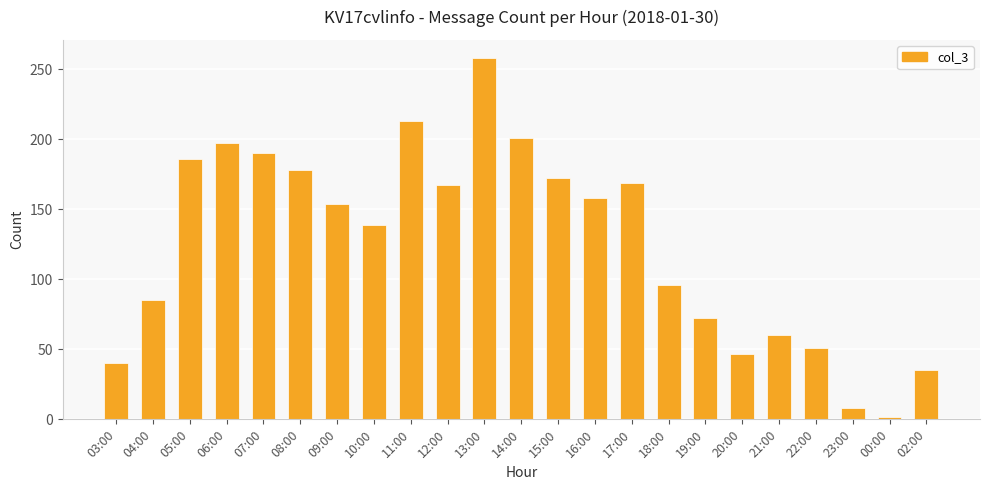

What is the change in value from 08:00 to 15:00?

-6